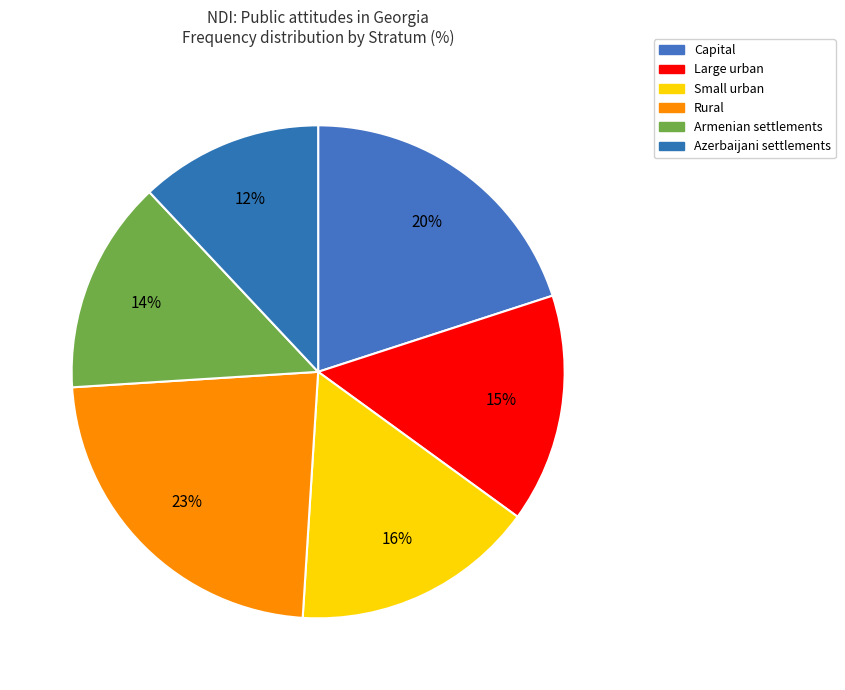

Which category has the biggest portion of the pie?

Rural